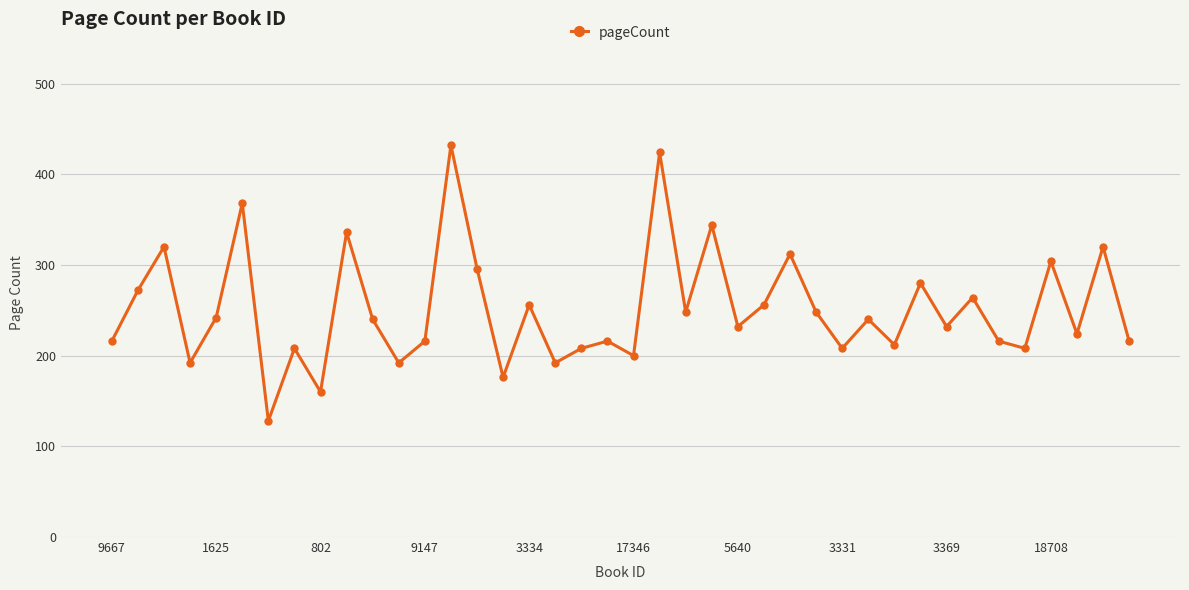

How many series are shown in this chart?

1